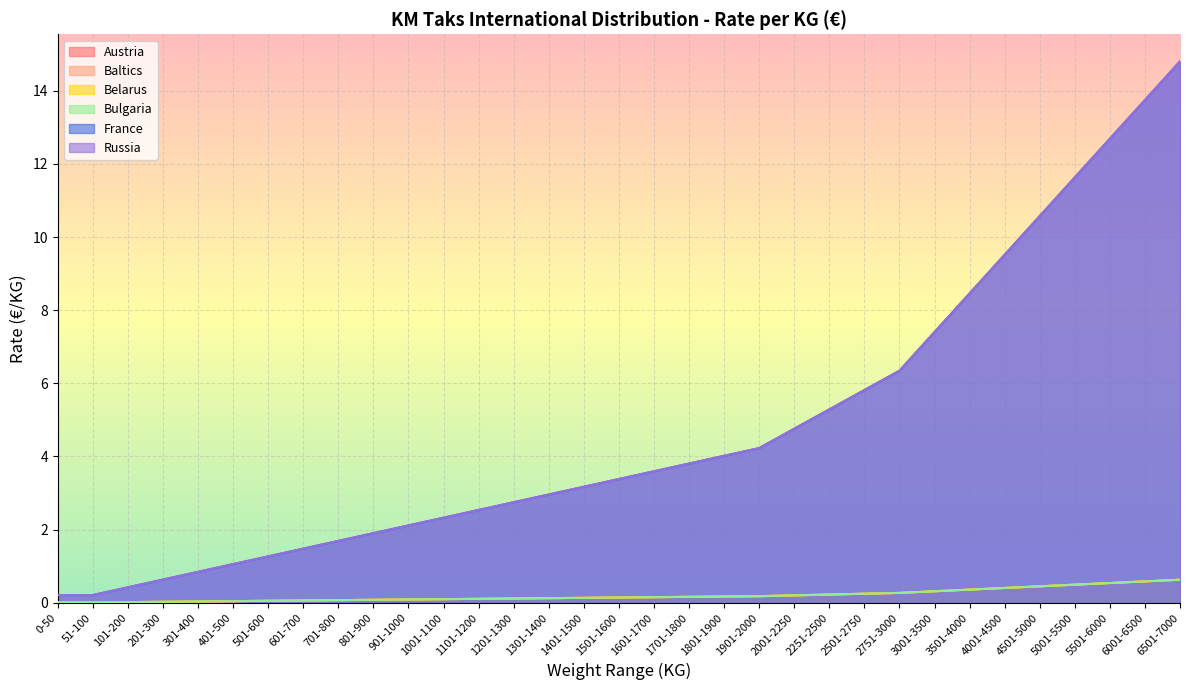

Which series changed the most between 51-100 and 3501-4000?

France